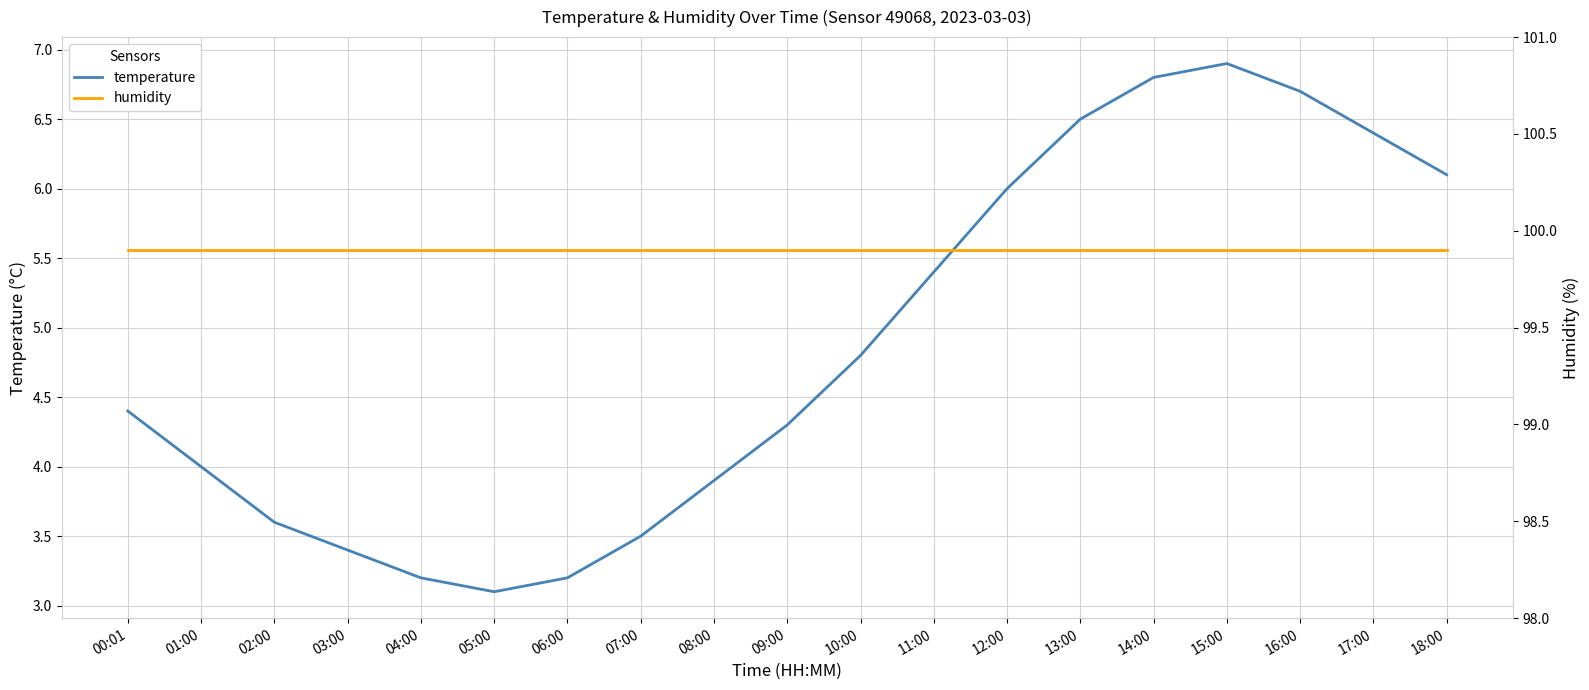

Which has a higher value, 12:00 or 04:00?

12:00